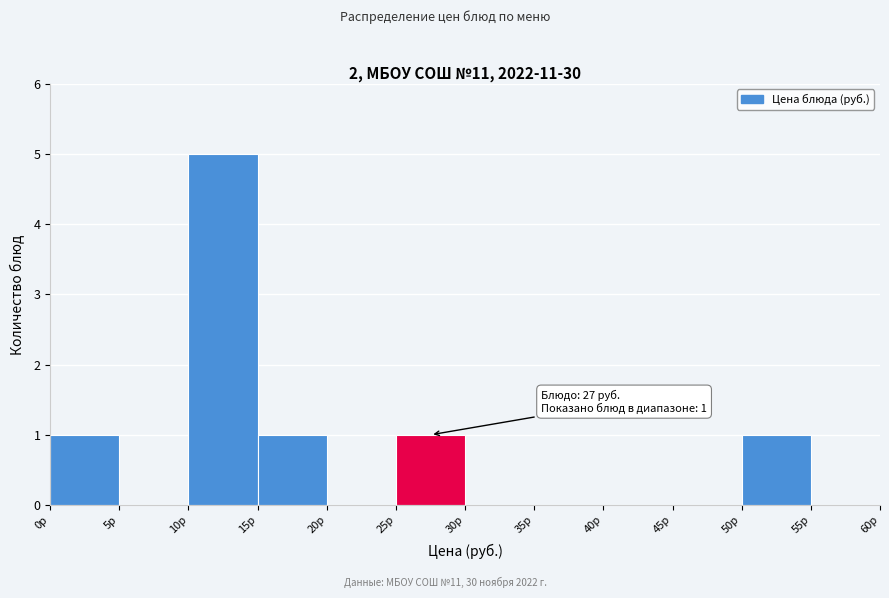

Which range on the x-axis has the tallest bar?

10 to 15